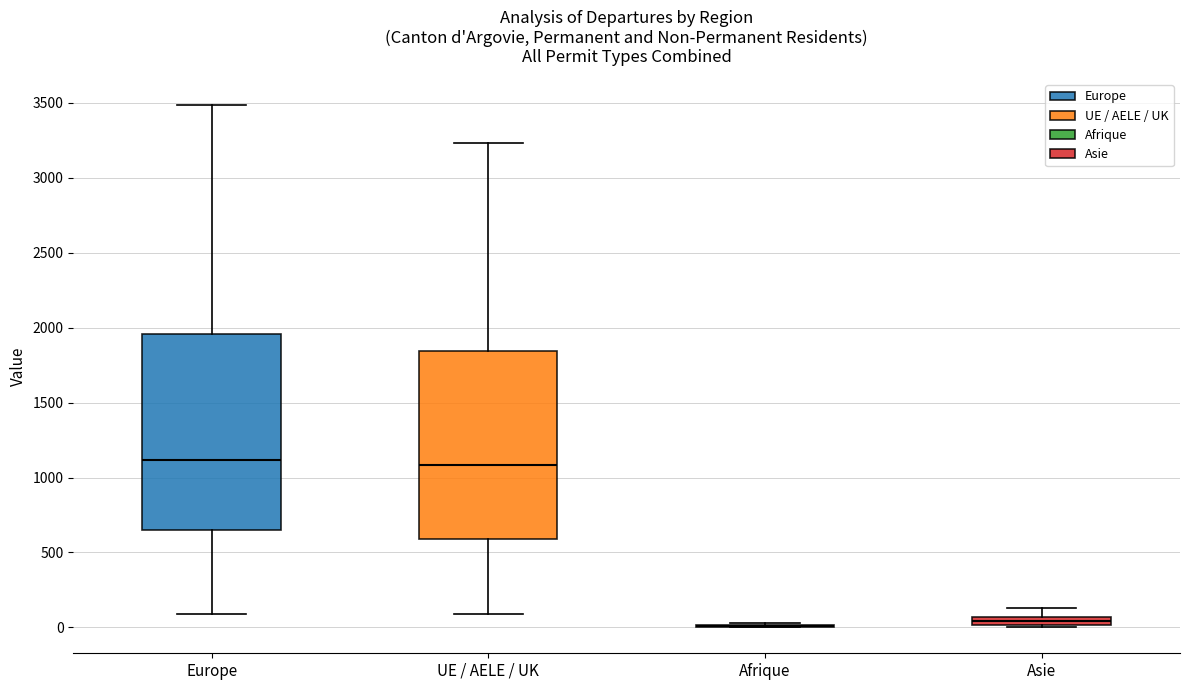

Which box is the tallest, from its lower edge to its upper edge?

Europe